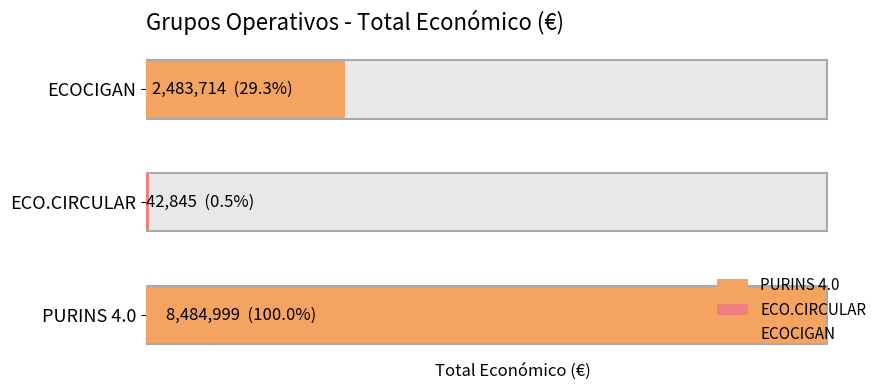

What is the label of the 2nd bar from the left?

ECO.CIRCULAR